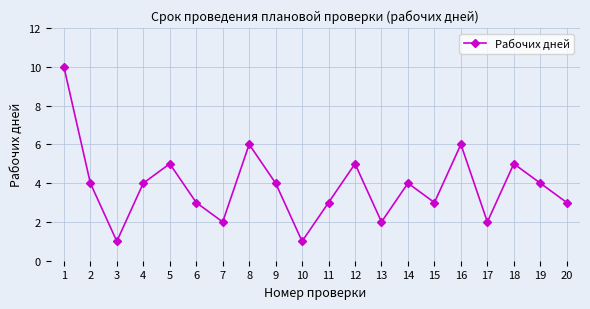

Reading left to right, transcribe all the data shown in this chart.

10	4	1	4	5	3	2	6	4	1	3	5	2	4	3	6	2	5	4	3